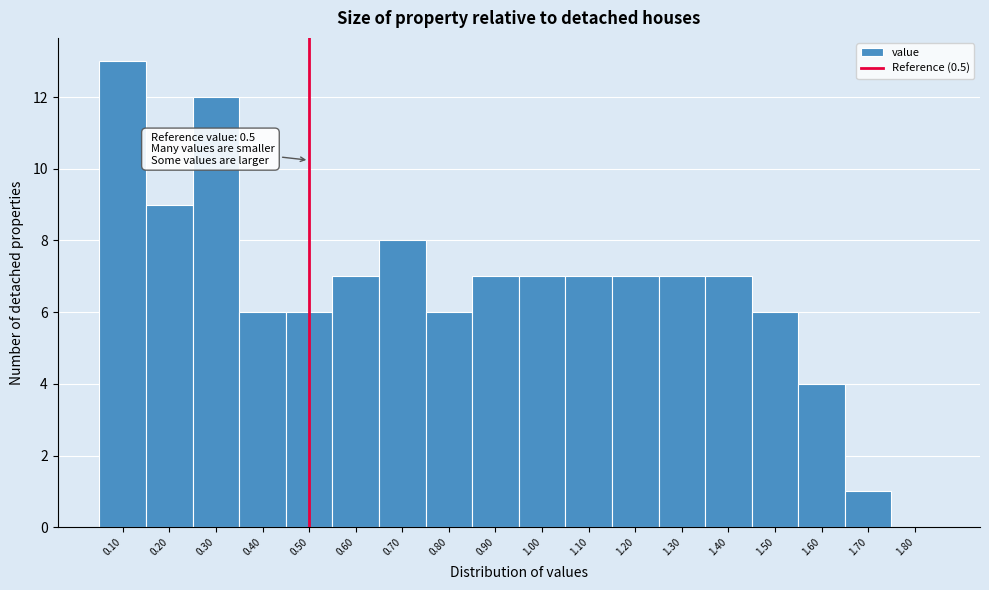

Which range on the x-axis has the tallest bar?

0.05 to 0.15